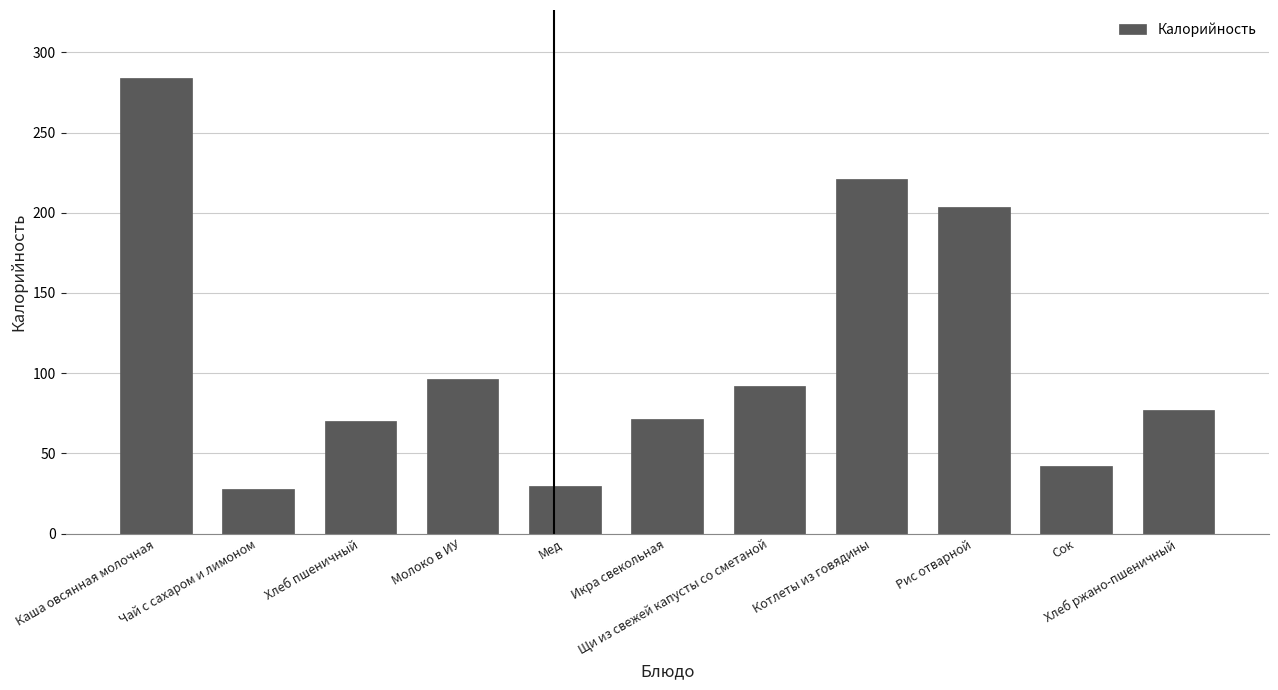

What is the label of the 2nd bar from the right?

Сок